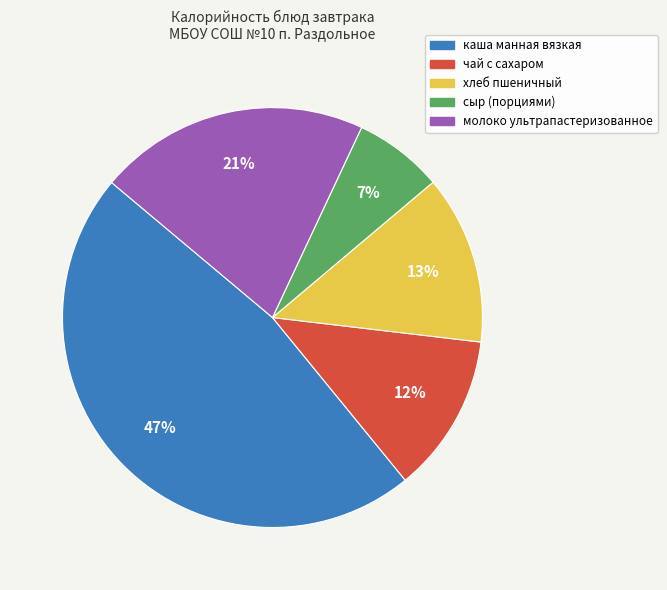

Between каша манная вязкая and молоко ультрапастеризованное, which is larger?

каша манная вязкая